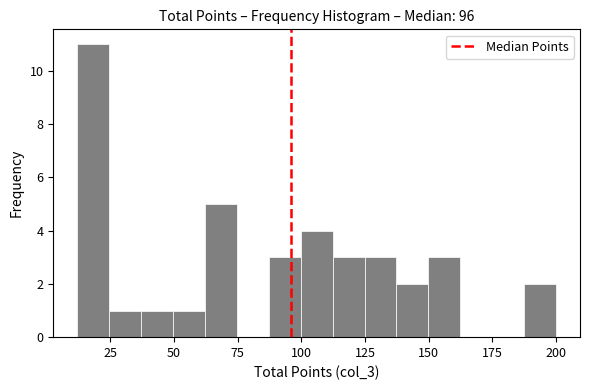

Read against the x-axis, roughly where is the centre of the tallest bar?

20